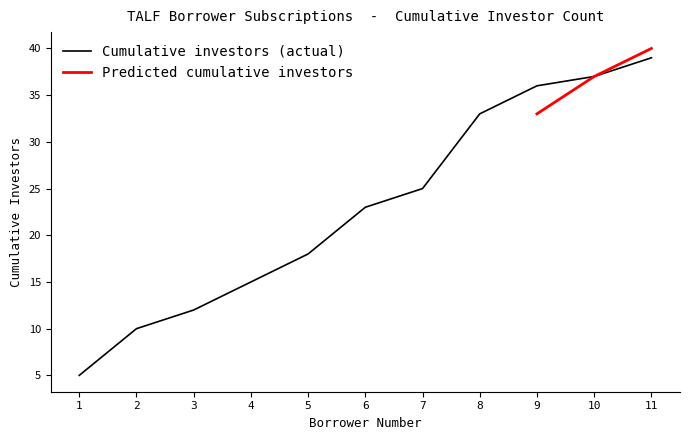

The value of Cumulative investors (actual) at 11 is 58. True or false?

False